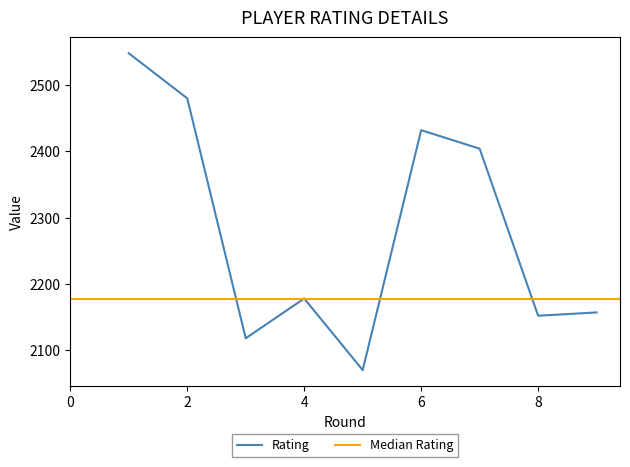

What is the sum of the values at 3 and 4?

4296